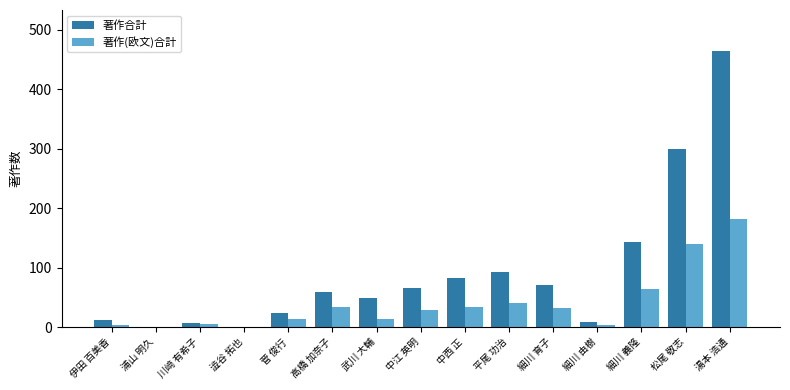

Which category has the highest value in the 著作(欧文)合計 series?

湯本 浩通